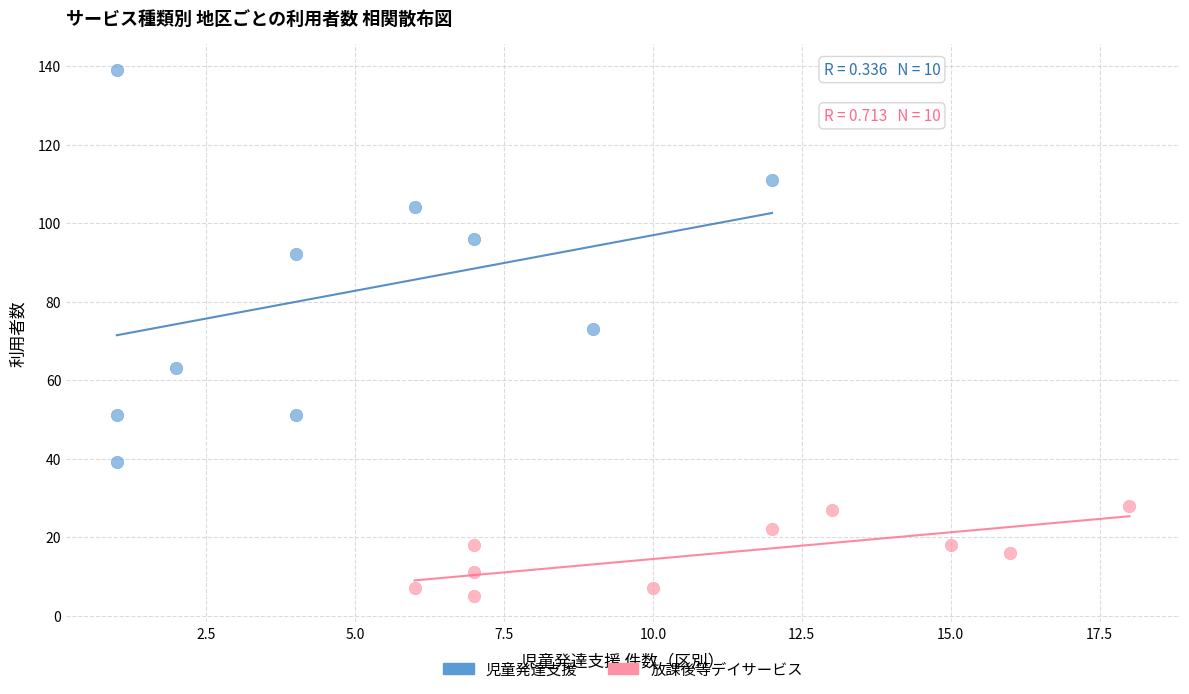

Which series contains the lowest Y value?

放課後等デイサービス